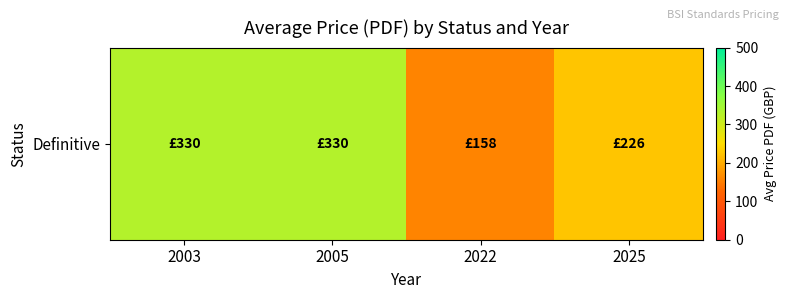

The value at 2025 is 84. True or false?

False